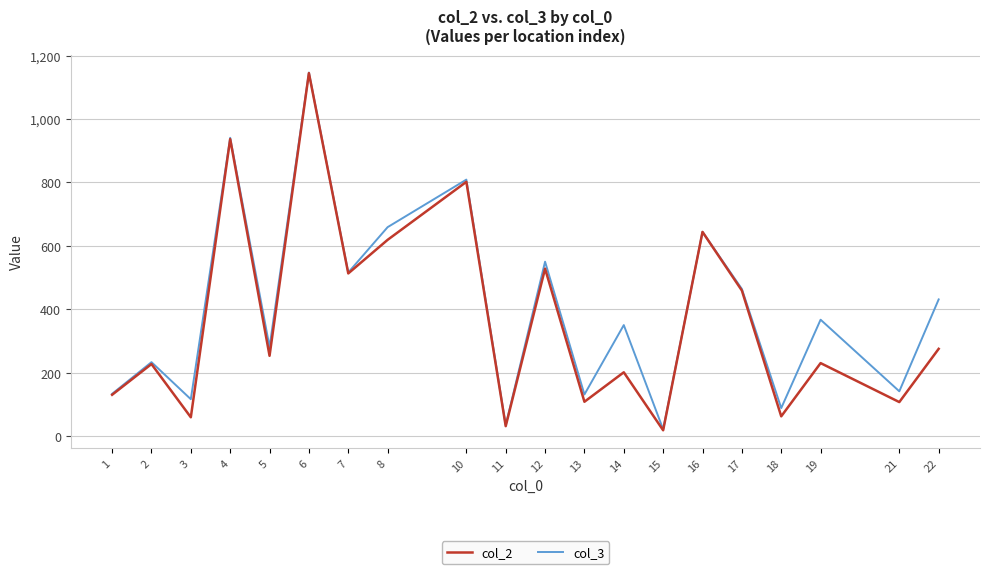

Which series has the widest spread of values?

col_2